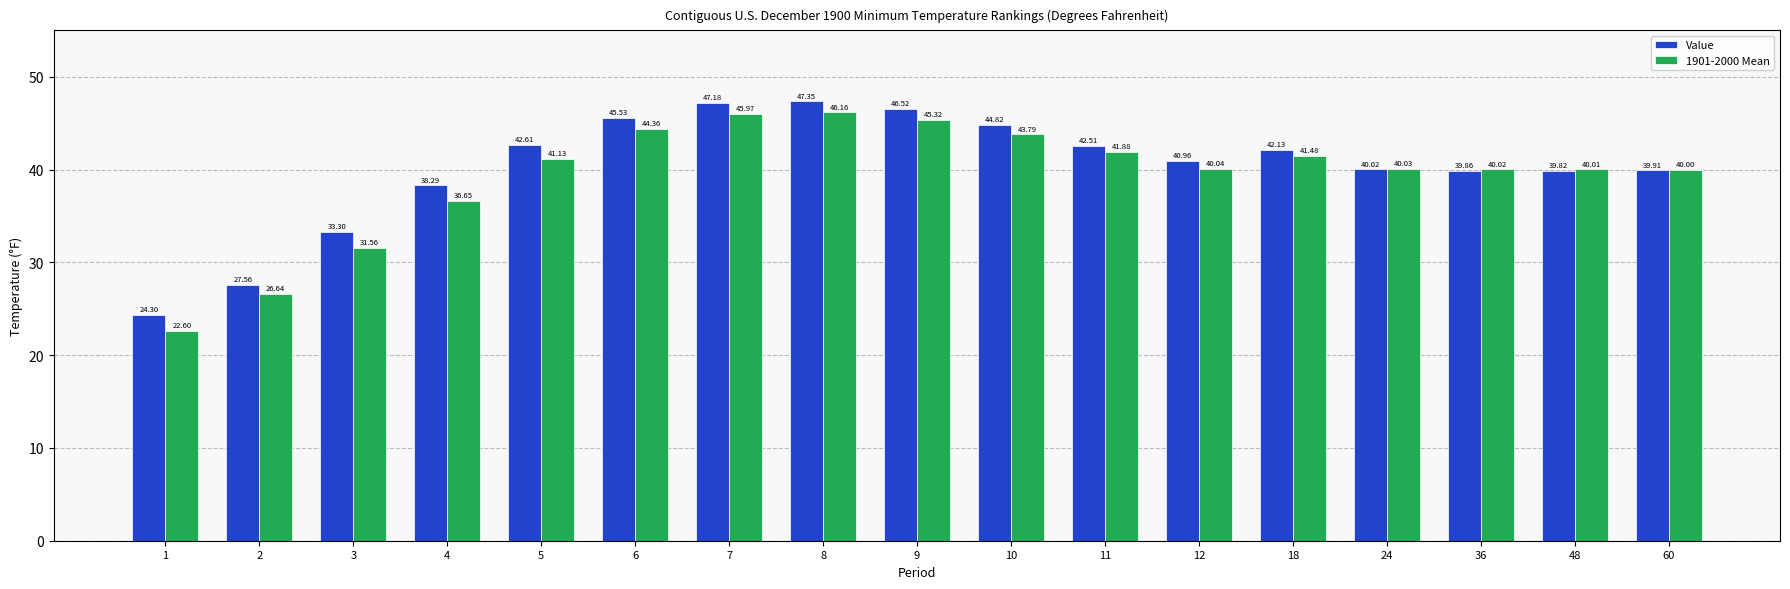

Rank the series by their average value, from lowest to highest.

1901-2000 Mean, Value